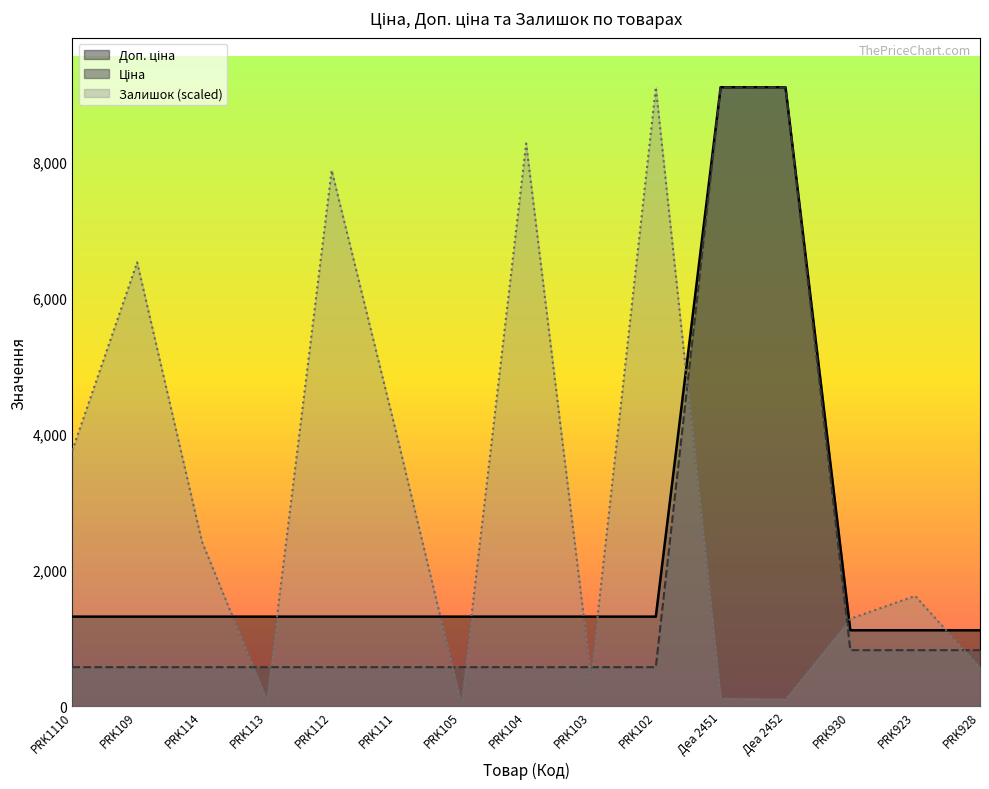

What is the approximate value of Залишок at Деа 2451?

119.6